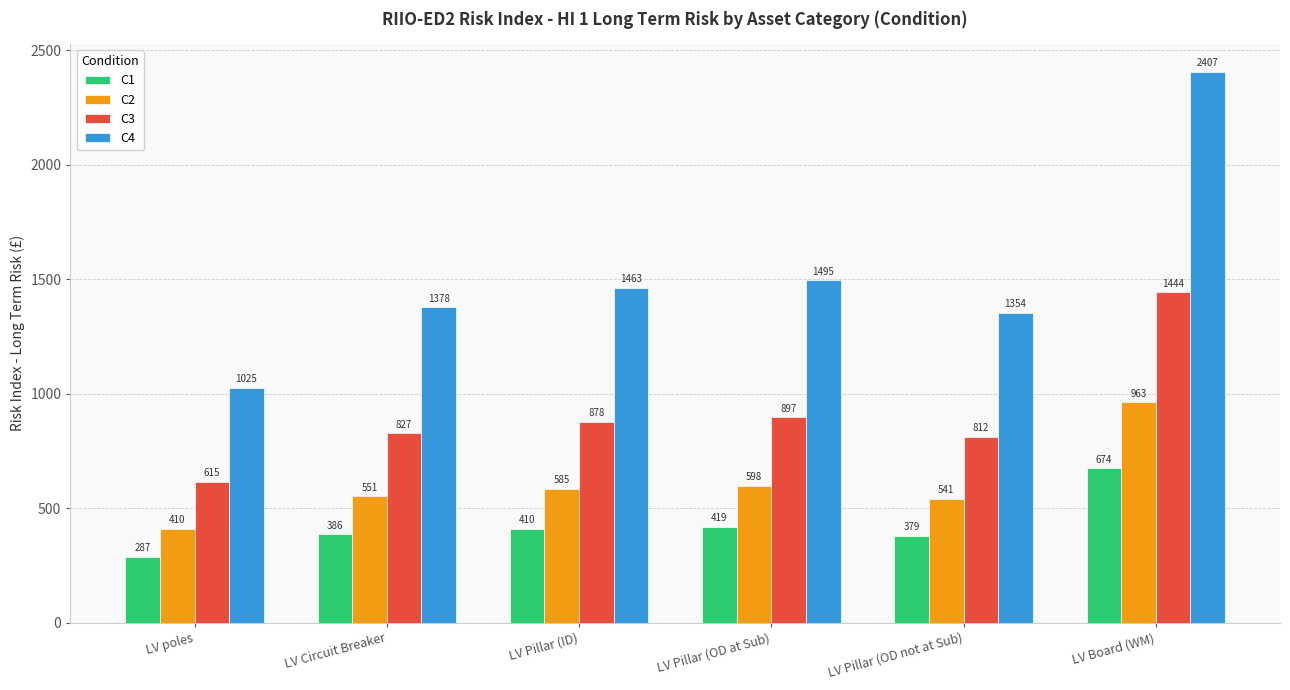

At which label does C2 reach its peak?

LV Board (WM)